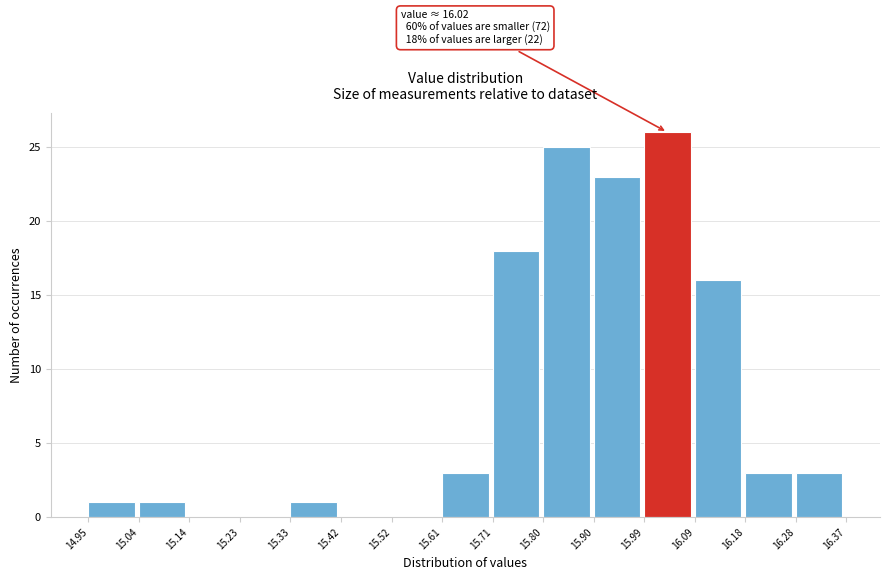

Over which range of the x-axis is the bar tallest?

15.99 to 16.09